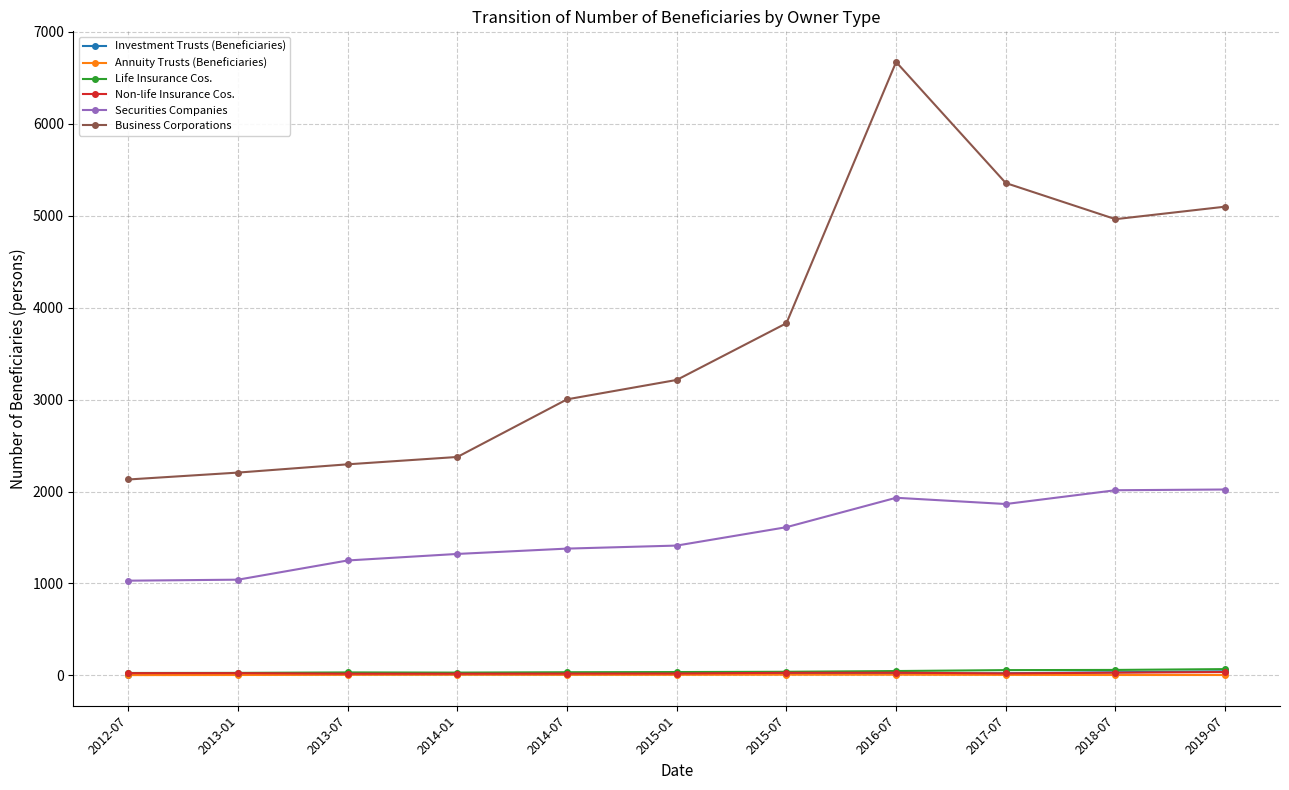

What is the maximum value for Business Corporations?

6673